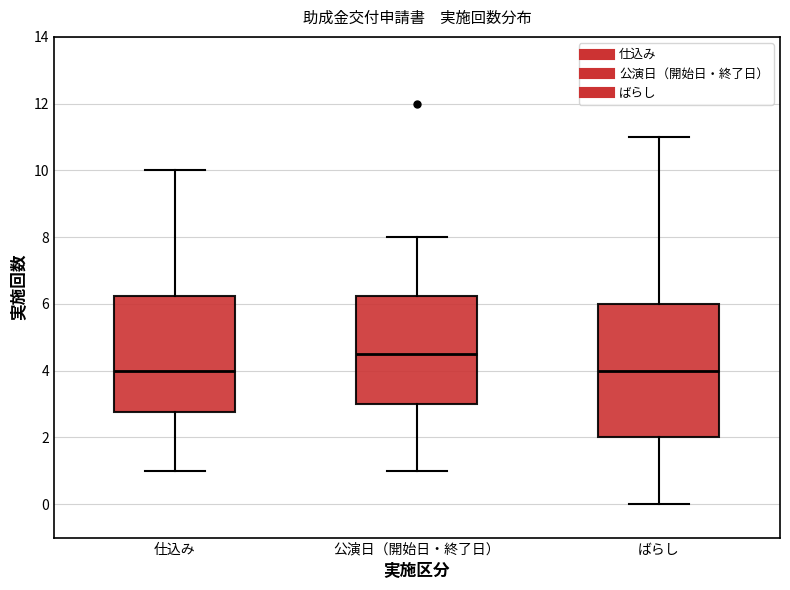

Which box has the highest median line?

公演日（開始日・終了日）